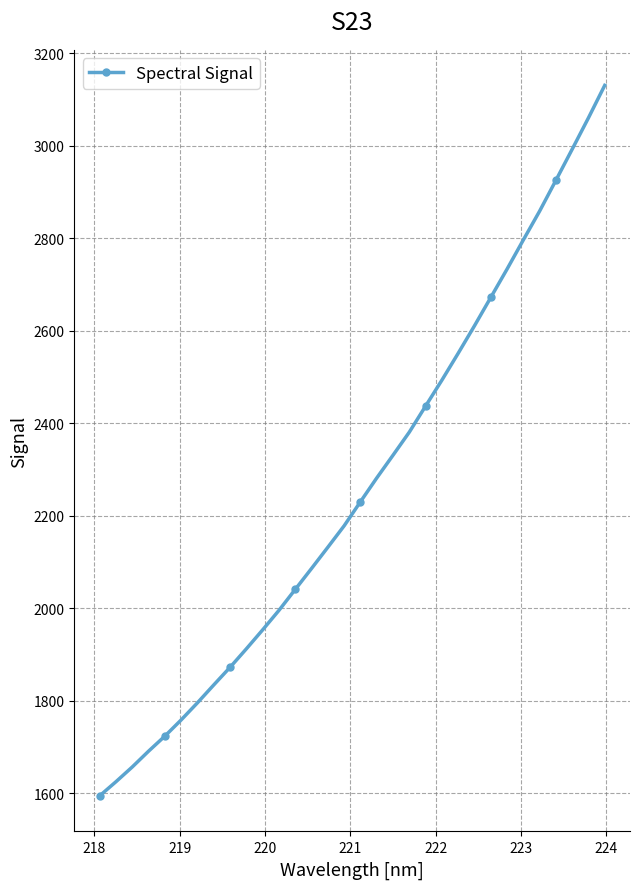

What is the smallest value displayed?

1593.9